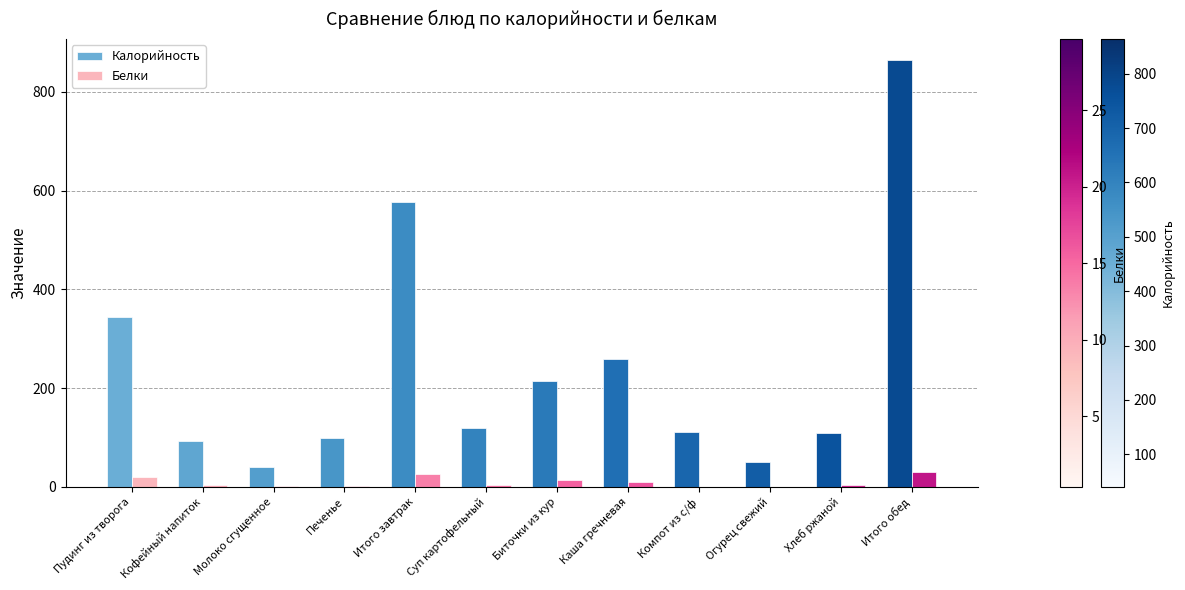

Between Молоко сгущенное and Суп картофельный, which series saw the biggest shift?

Калорийность